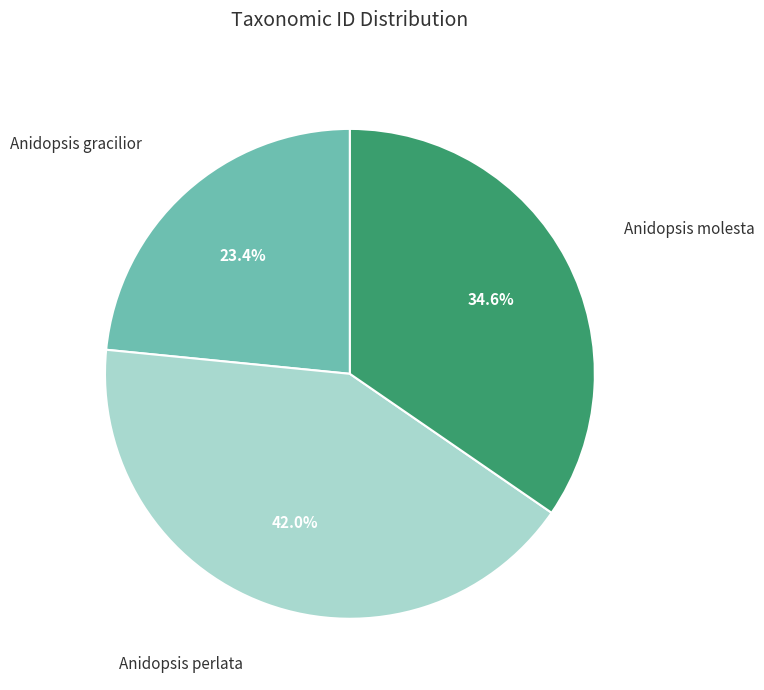

Is there a majority slice in this chart?

No